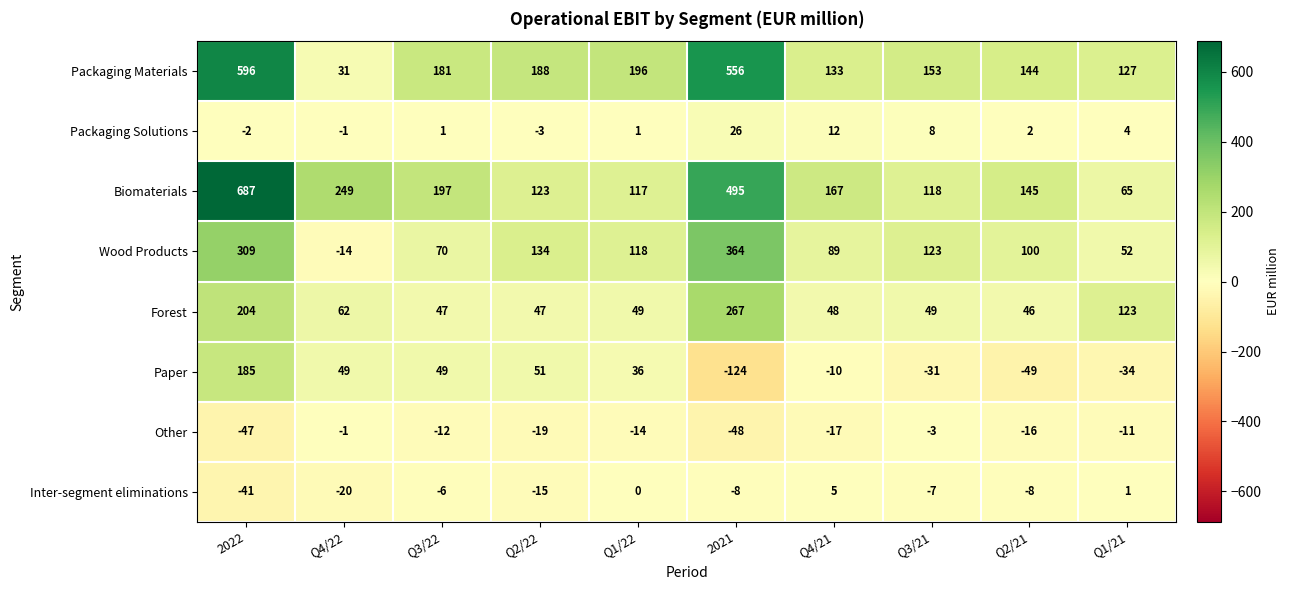

At Q1/22, list the series in order from smallest to largest.

Other, Inter-segment eliminations, Packaging Solutions, Paper, Forest, Biomaterials, Wood Products, Packaging Materials